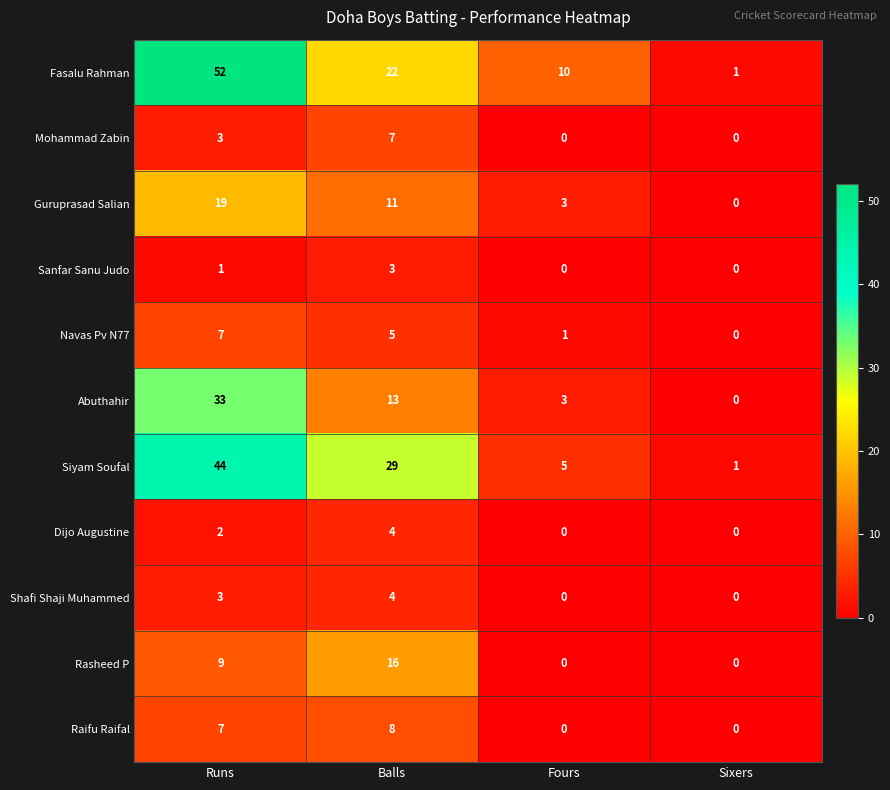

Where does the Navas Pv N77 series first go above 5?

Runs